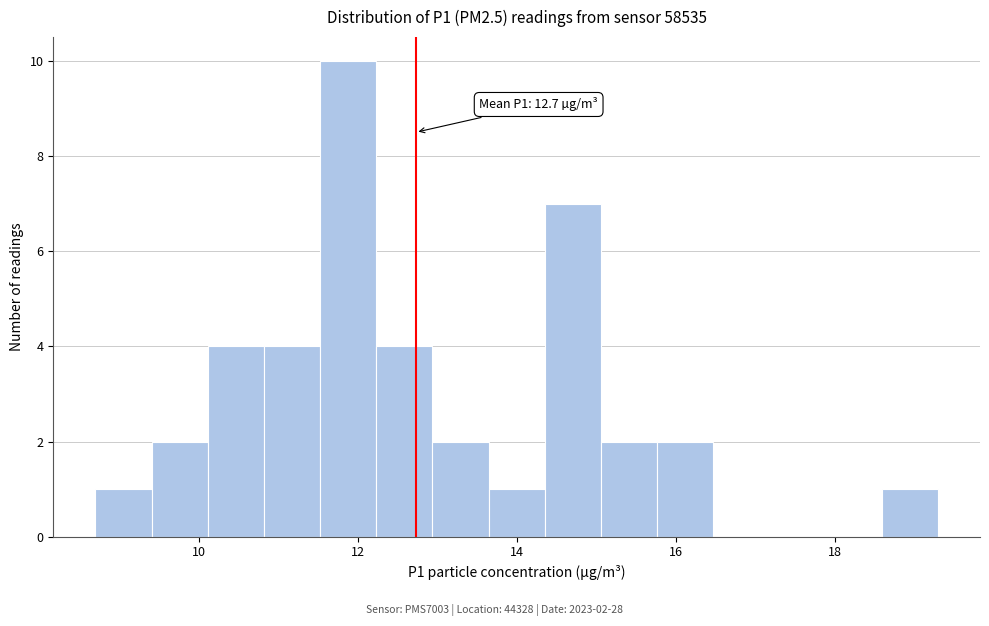

Read against the x-axis, roughly where is the centre of the tallest bar?

11.8